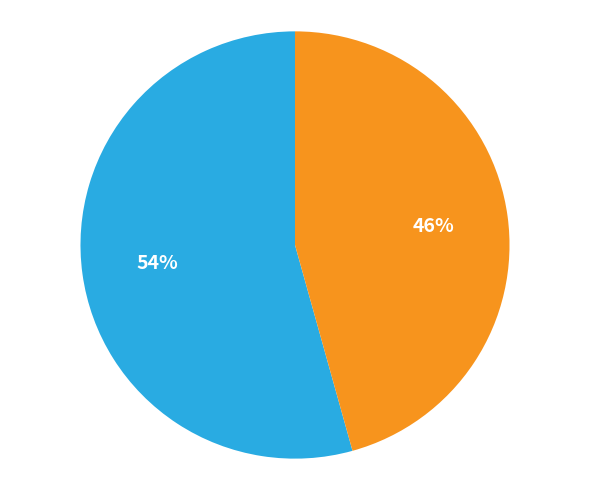

Does any single category account for the majority?

Yes